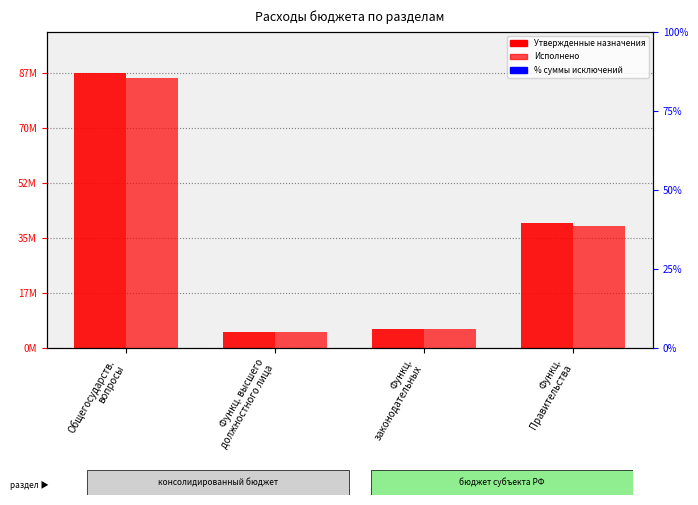

What is the value of the Исполнено bar at the 2nd from the left?

5075314.6